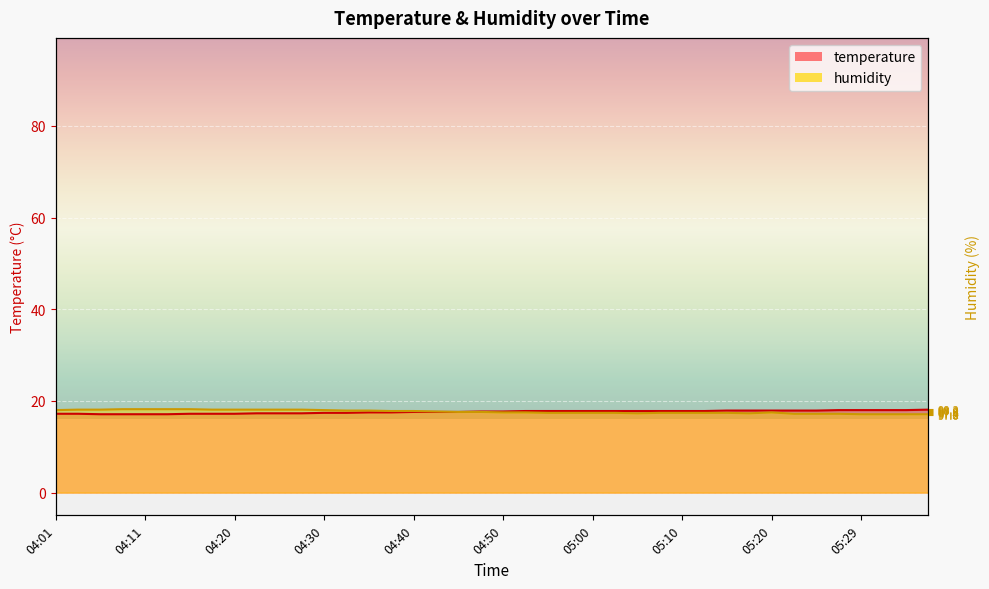

What is the maximum value for humidity?

18.2